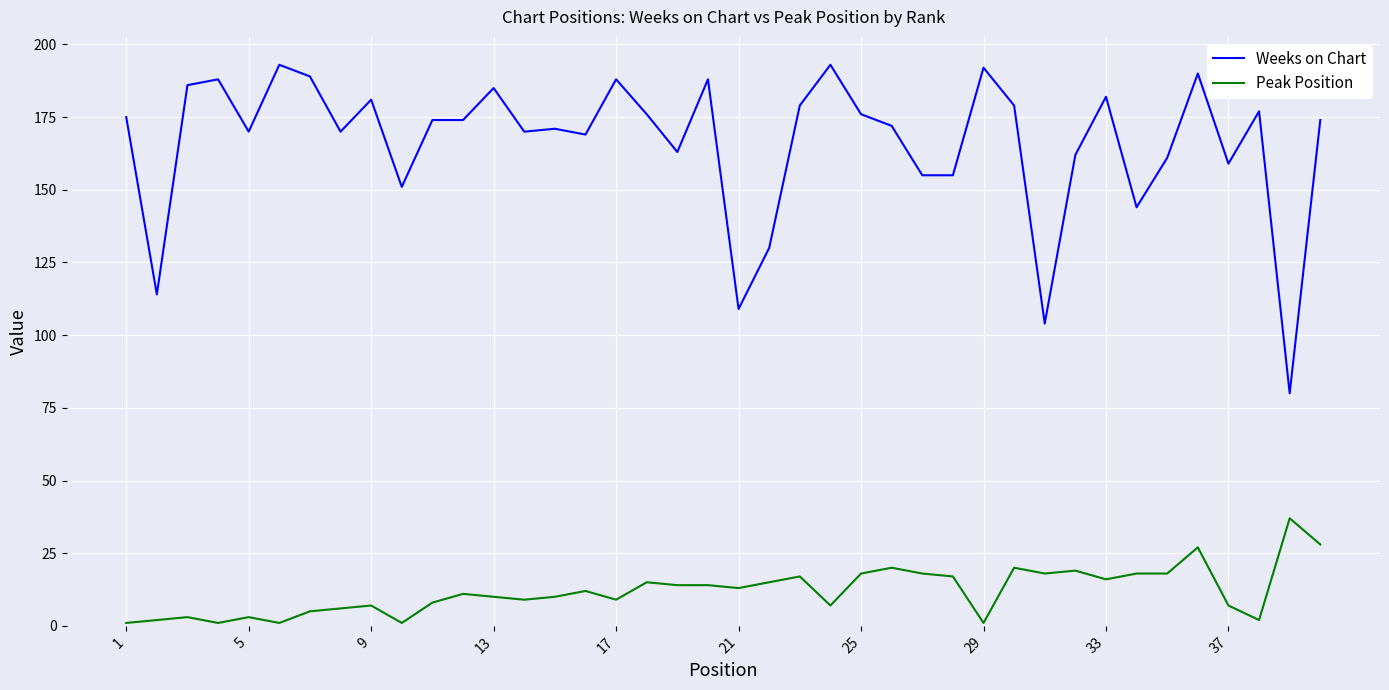

True or false: Weeks on Chart and Peak Position intersect in this chart.

False